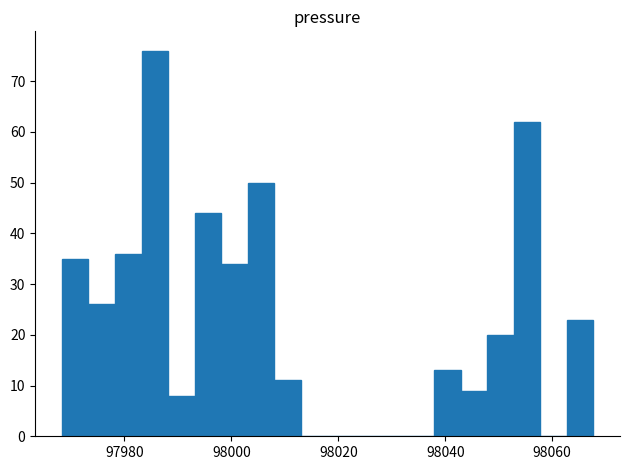

Read against the x-axis, roughly where is the centre of the tallest bar?

97986